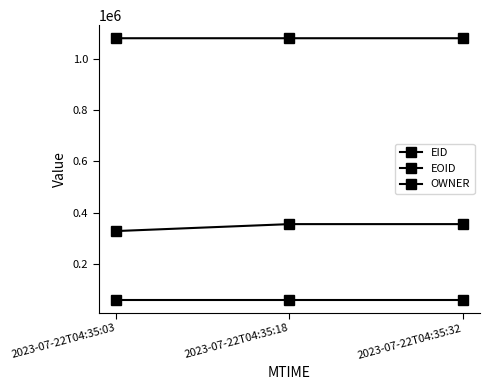

List the series in order of their overall mean, highest first.

EOID, EID, OWNER